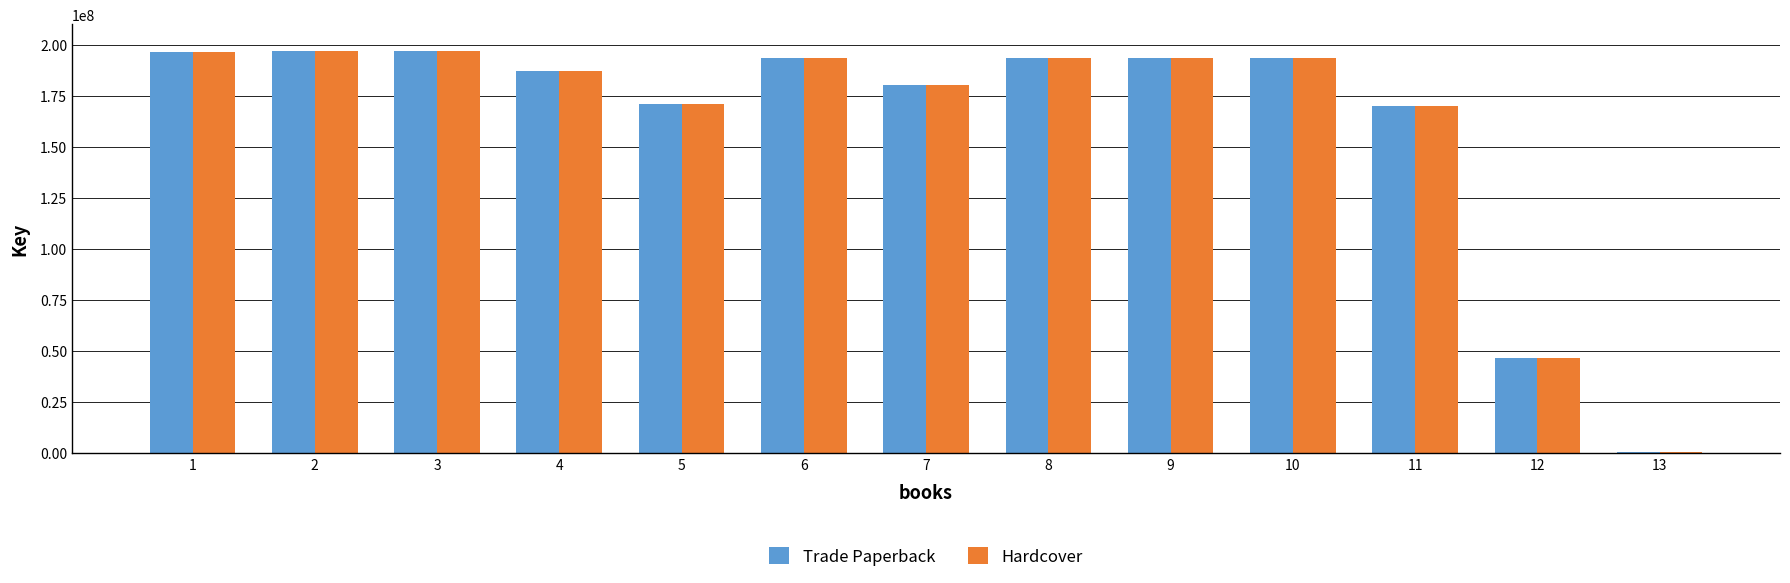

The value of Trade Paperback at 8 is 307245451. True or false?

False